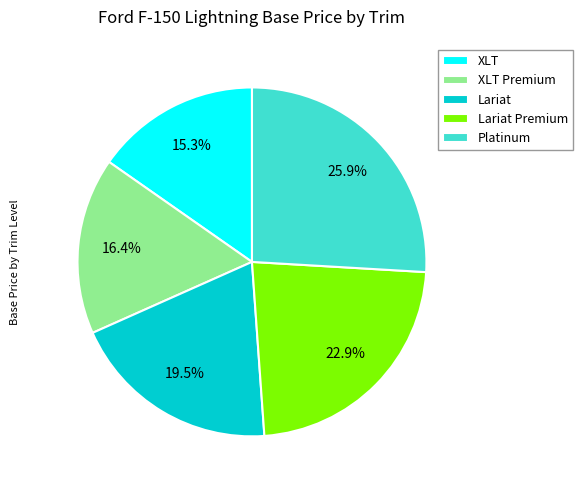

Is there any slice that represents more than half of the pie?

No